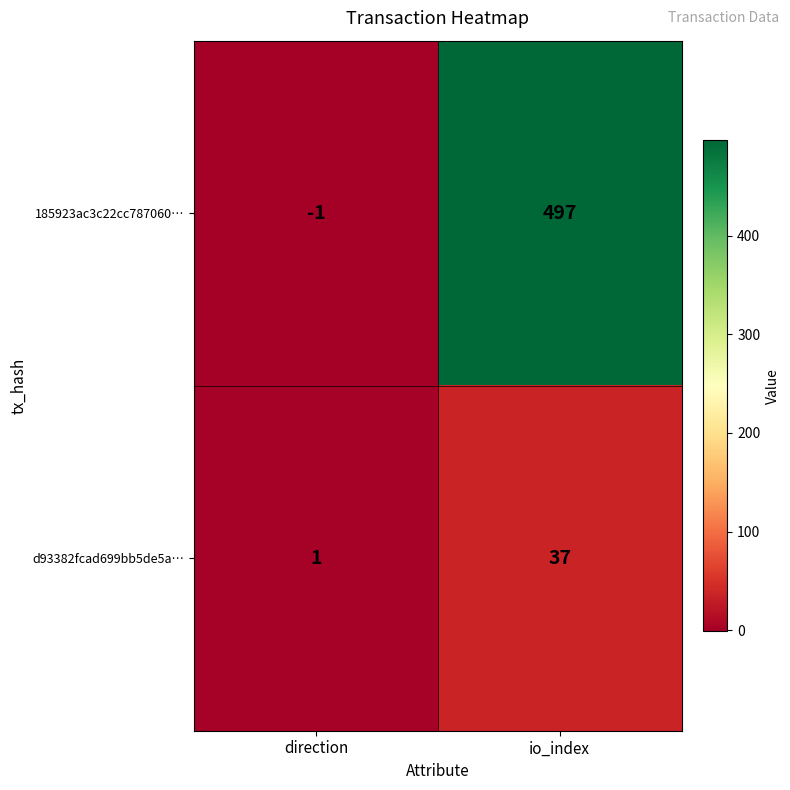

Where is d93382fcad699bb5de5a… nearest to the value 19?

direction